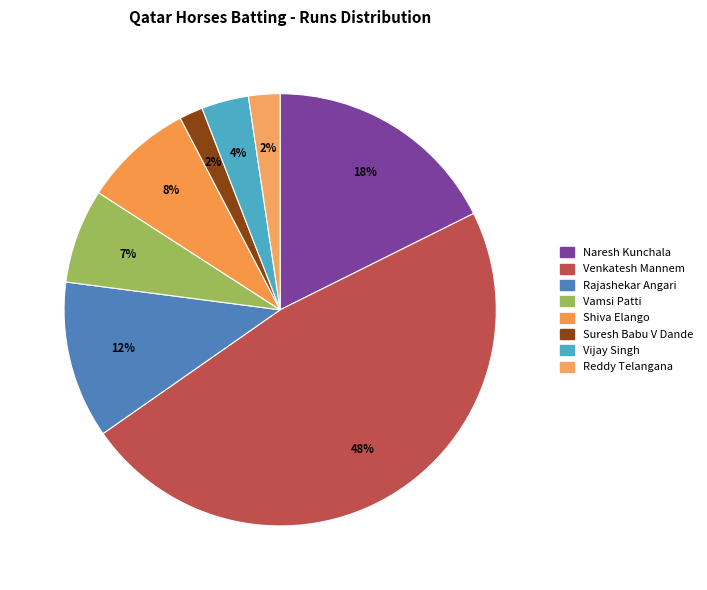

What is the largest slice in the pie chart?

Venkatesh Mannem